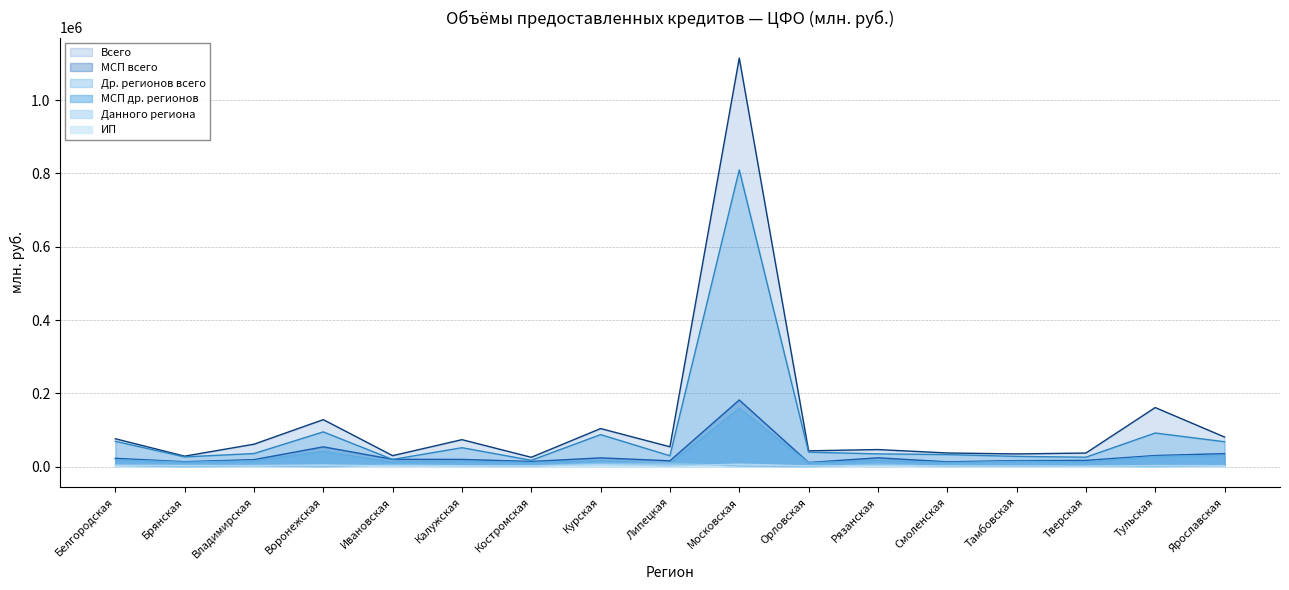

Rank the series by their maximum value, from highest to lowest.

Всего, Др. регионов всего, МСП всего, МСП др. регионов, Данного региона, ИП